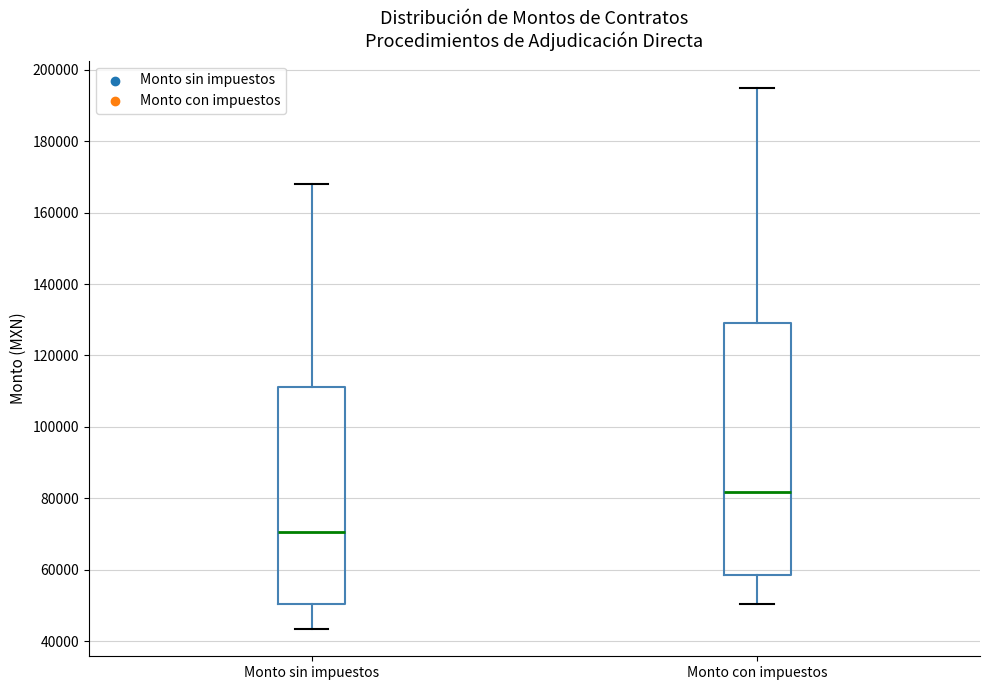

Reading left to right, transcribe this box plot: for each box, give where its median line is, the range the box spans, and where its two whiskers end, as read against the y-axis. The values are not printed on the chart, so give them approximately, as read against the axis.

Monto sin impuestos: median 70000, box 50000 to 112000, whiskers 44000 to 168000
Monto con impuestos: median 82000, box 58000 to 130000, whiskers 50000 to 194000